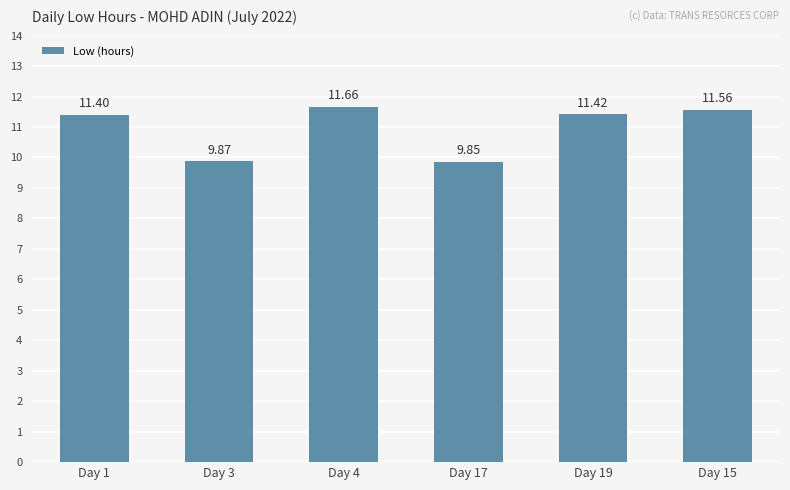

What value does the data have at Day 15?

11.6